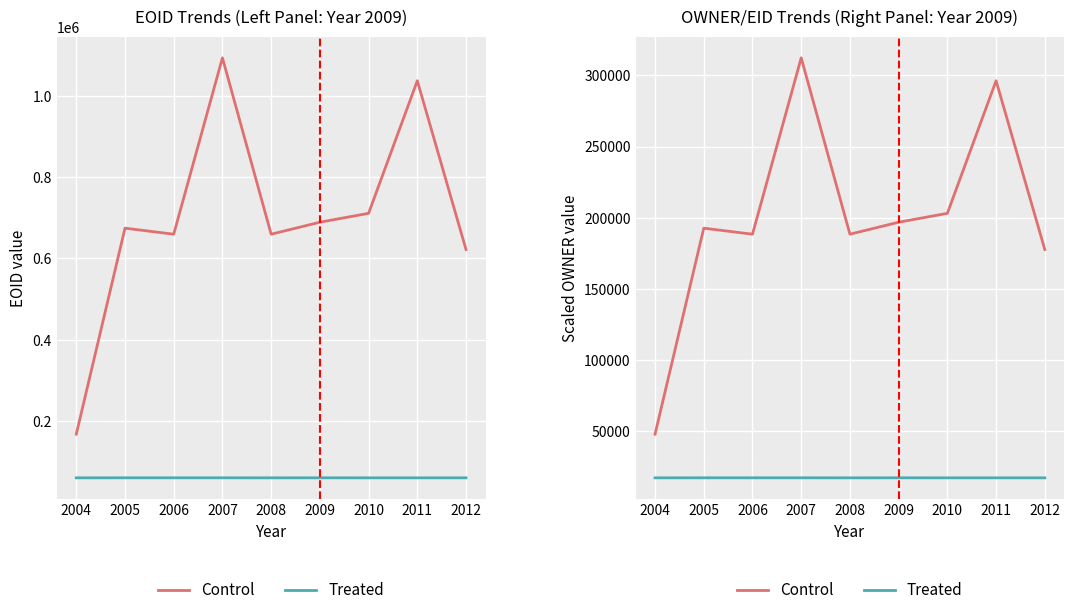

What is the maximum value shown in the chart?

312359.7